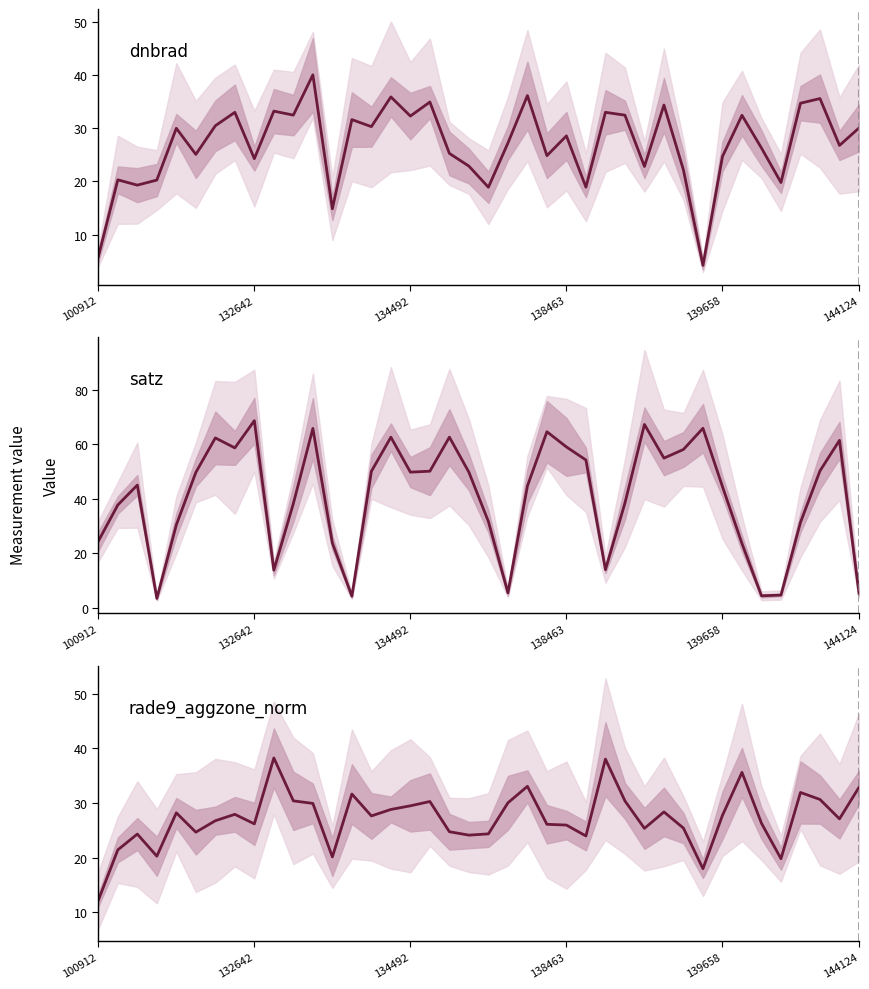

Reading right to left, what are all the values shown in this chart?

dnbrad: 30.0	26.8	35.6	34.7	19.8	26.3	32.4	24.7	4.2	22.1	34.4	22.8	32.5	33.0	18.9	28.6	24.8	36.1	27.2	18.9	22.9	25.3	34.9	32.3	35.9	30.3	31.6	14.8	40.0	32.5	33.2	24.3	33.0	30.5	25.1	30.0	20.2	19.3	20.3	5.8
satz: 5.2	61.4	50.2	31.3	4.7	4.4	23.6	44.4	65.8	58.0	54.8	67.2	38.4	14.0	54.2	59.0	64.5	44.6	5.5	31.6	49.7	62.5	50.1	49.7	62.5	50.0	4.2	23.8	65.7	38.2	13.8	68.6	58.6	62.3	49.6	30.4	3.4	45.0	37.7	24.4
rade9_aggzone_norm: 32.8	27.1	30.6	31.9	19.8	26.3	35.6	27.7	18.0	25.4	28.3	25.3	30.4	38.0	23.9	25.9	26.1	33.0	30.0	24.3	24.1	24.7	30.2	29.5	28.8	27.6	31.6	20.1	29.9	30.4	38.2	26.2	27.9	26.7	24.6	28.2	20.2	24.3	21.4	12.2